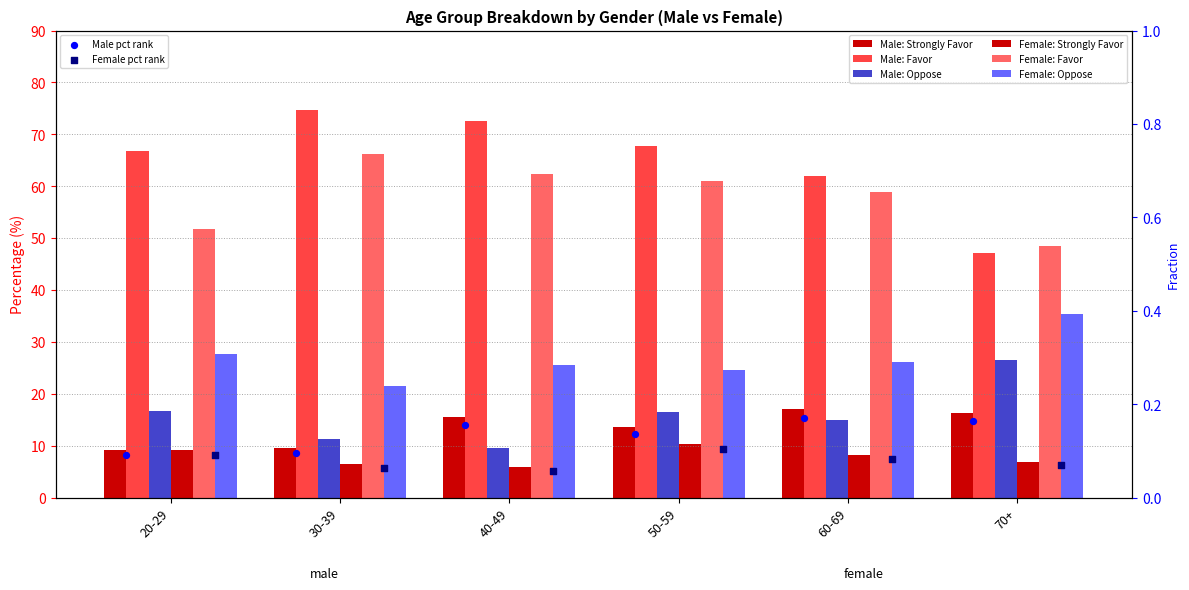

Which series reaches the maximum Y coordinate?

male_favor